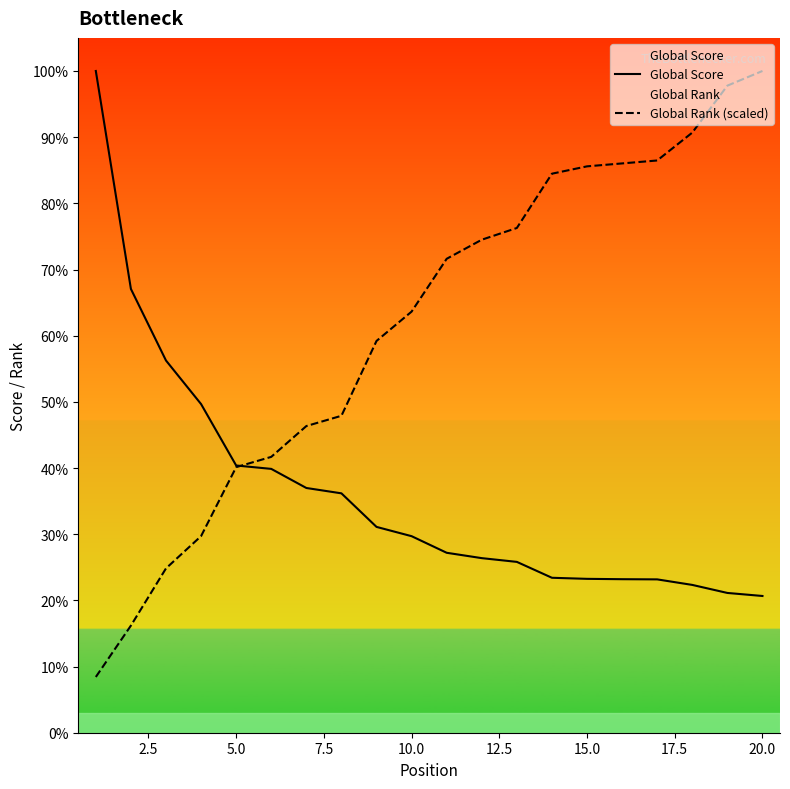

How many series are shown in this chart?

2